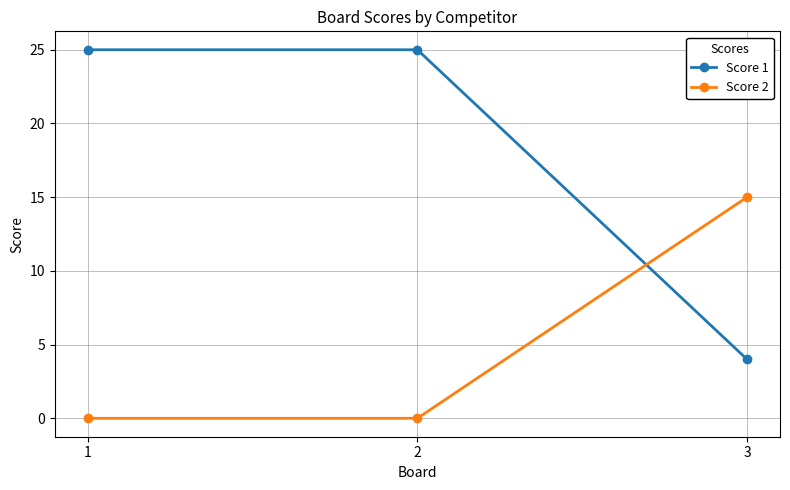

List the series in order of their peak value, lowest first.

Score 2, Score 1